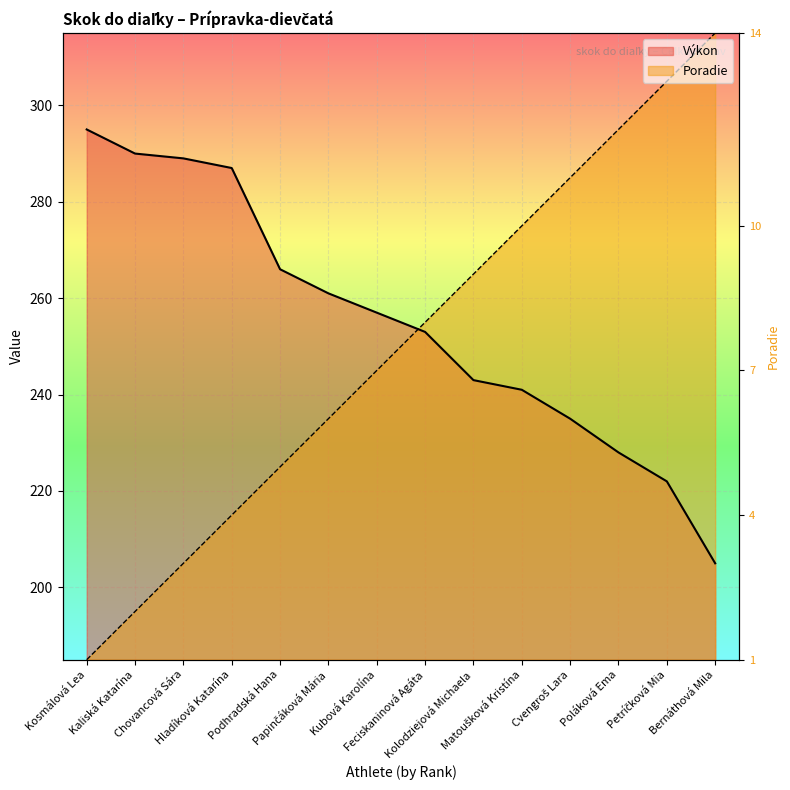

True or false: Poradie and Výkon cross at least once.

True